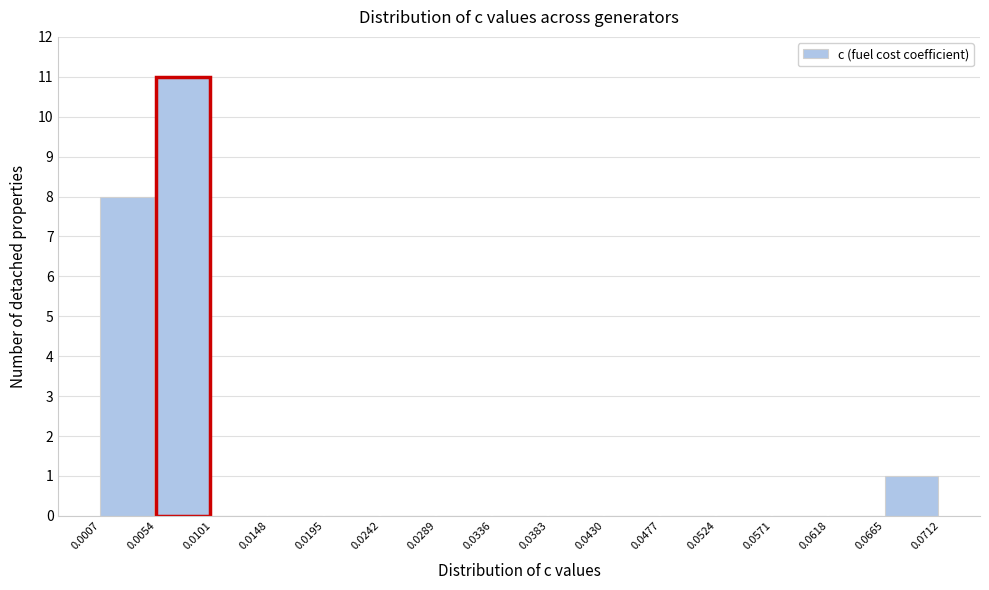

What is the height of the bar covering 0.0054 to 0.0101 on the x-axis? The values are not printed on the chart, so give them approximately, as read against the axis.

11